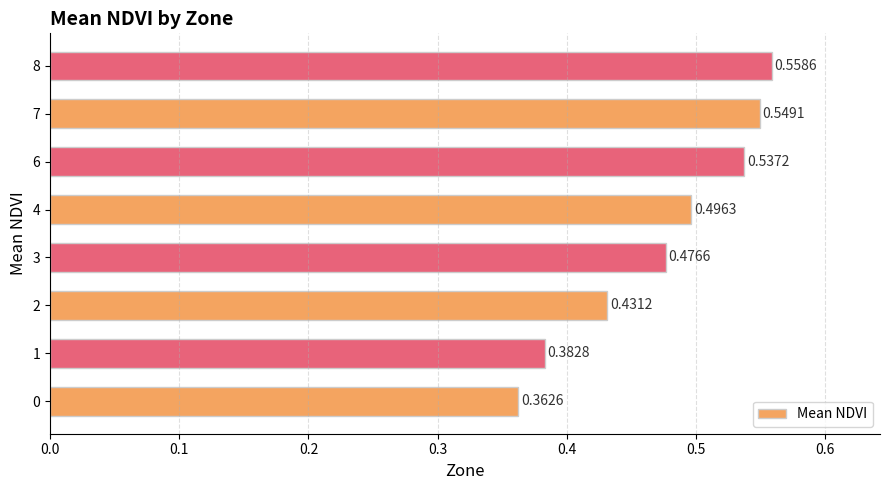

What is the sum of all values?

3.8